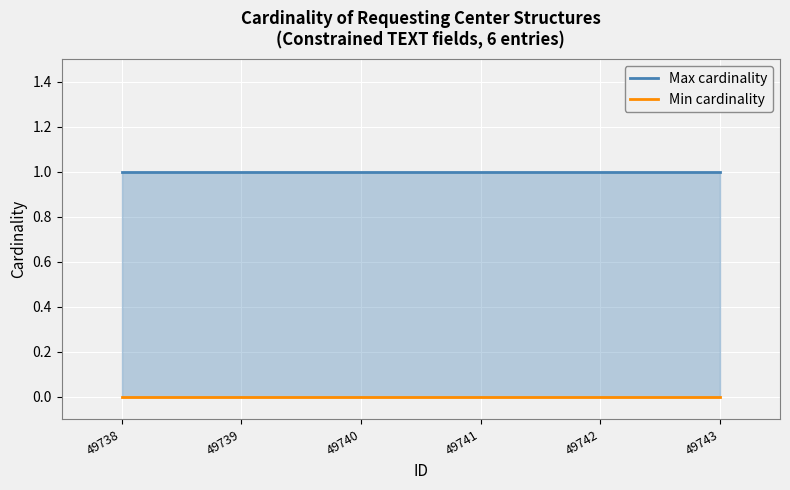

Reading left to right, extract all data points from this chart.

Max cardinality: 49738=1	49739=1	49740=1	49741=1	49742=1	49743=1
Min cardinality: 49738=0	49739=0	49740=0	49741=0	49742=0	49743=0